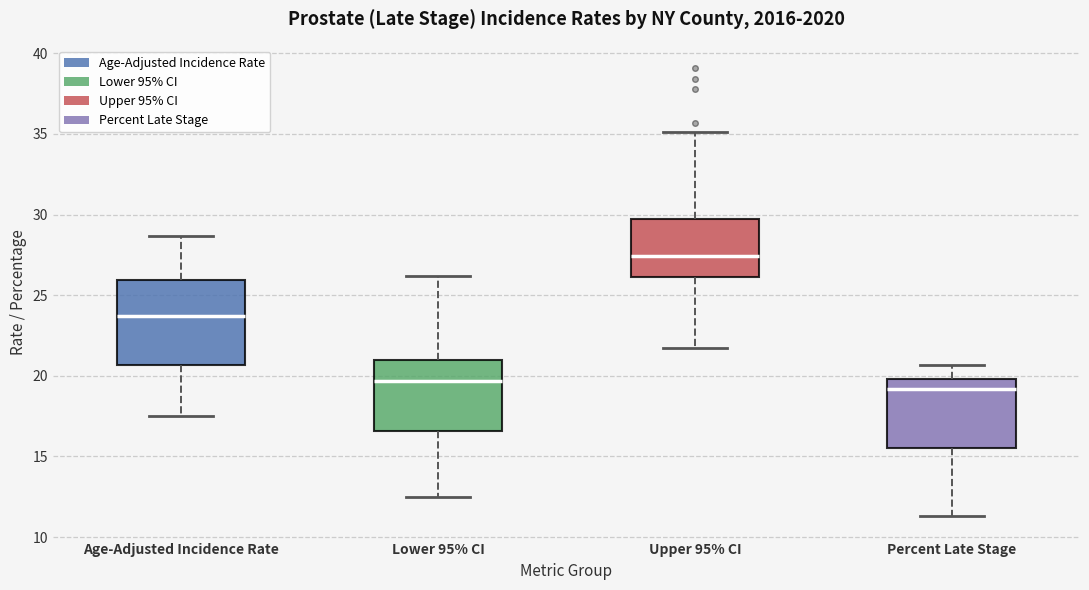

Reading left to right, read every box against the y-axis: the position of its median line, the range the box covers, and the ends of its whiskers. The values are not printed on the chart, so give them approximately, as read against the axis.

Age-Adjusted Incidence Rate: median 23.5, box 20.5 to 26.0, whiskers 17.5 to 28.5
Lower 95% CI: median 19.5, box 16.5 to 21.0, whiskers 12.5 to 26.0
Upper 95% CI: median 27.5, box 26.0 to 30.0, whiskers 21.5 to 35.0
Percent Late Stage: median 19.0, box 15.5 to 20.0, whiskers 11.5 to 20.5